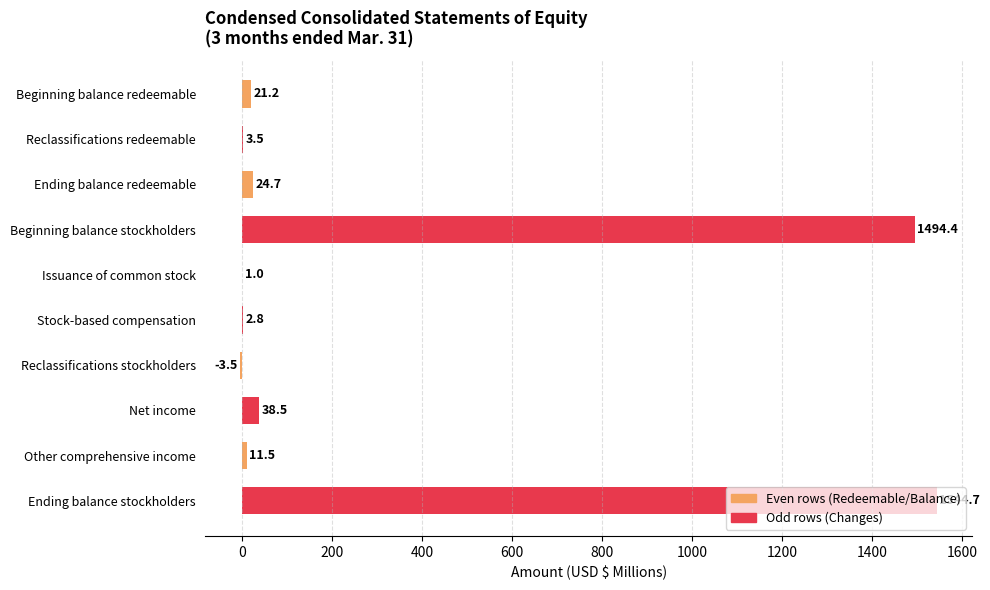

Where is the data nearest to the value 770?

Beginning balance stockholders